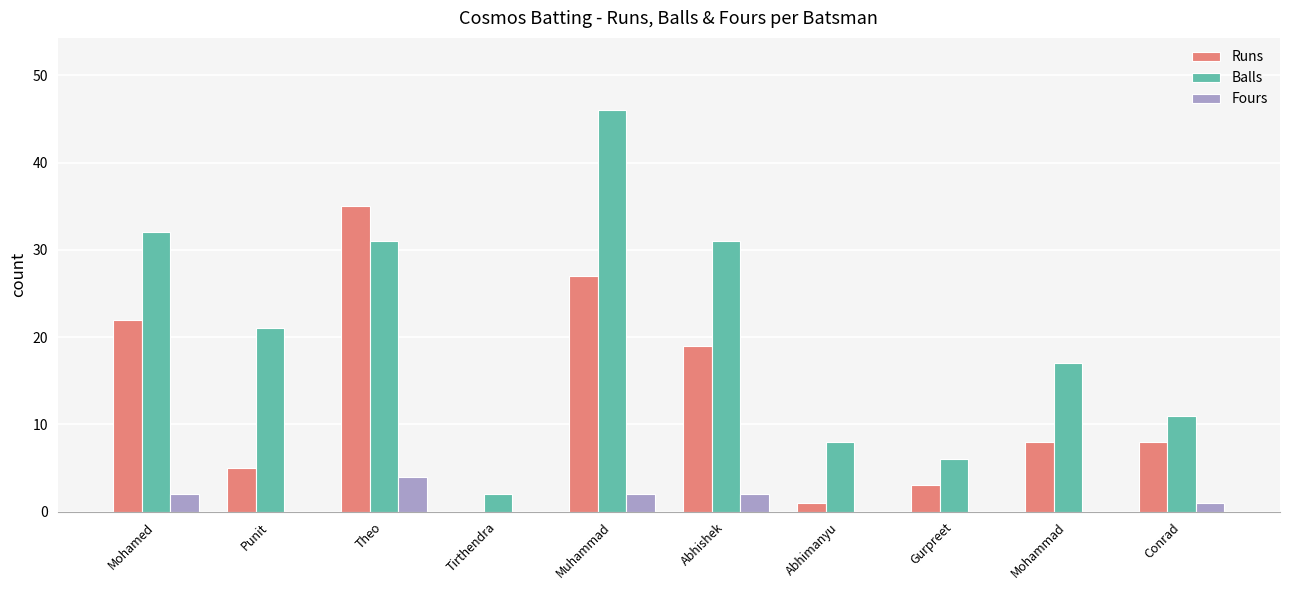

Which series has the largest total across all categories?

Balls